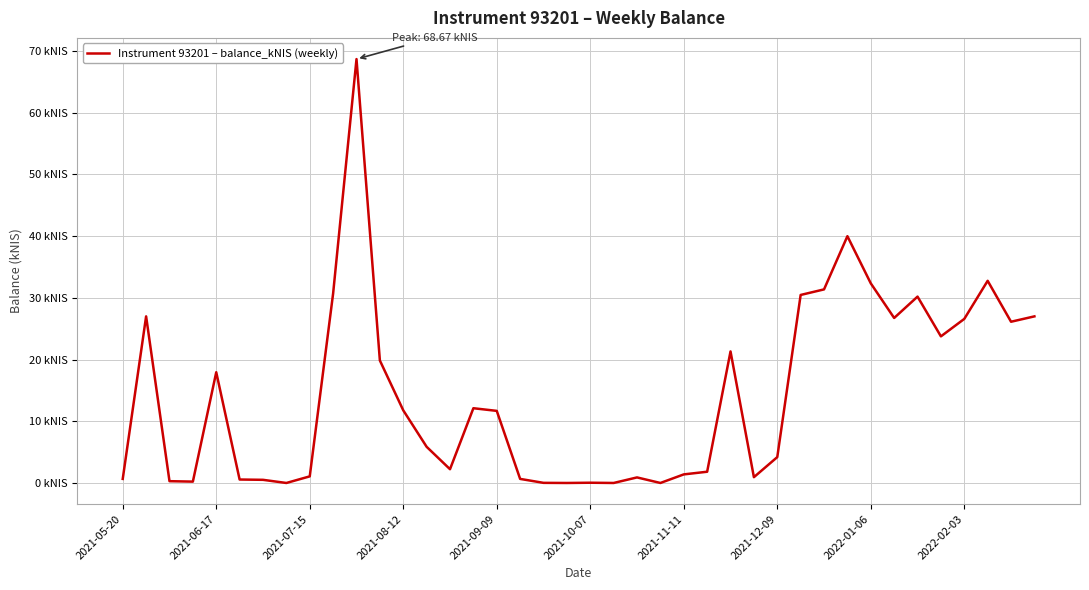

What is the difference between the maximum and minimum values?

68.7